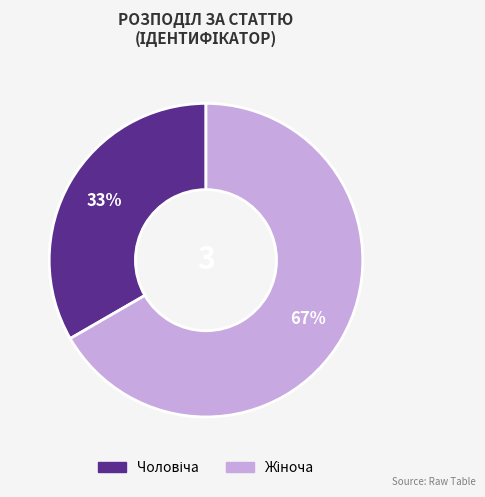

Is there a majority slice in this chart?

Yes